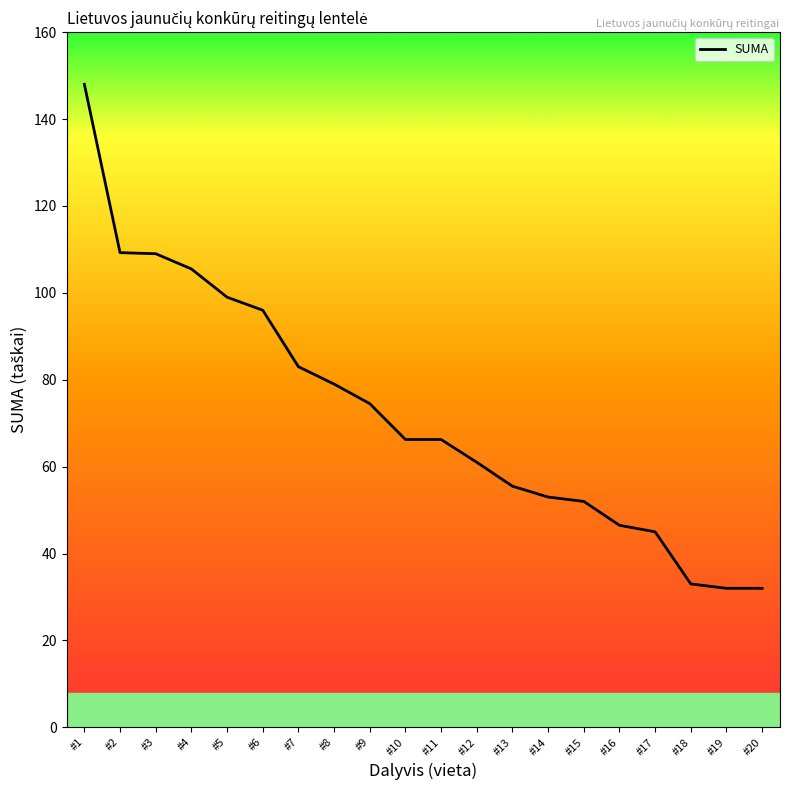

What is the average value?

72.3